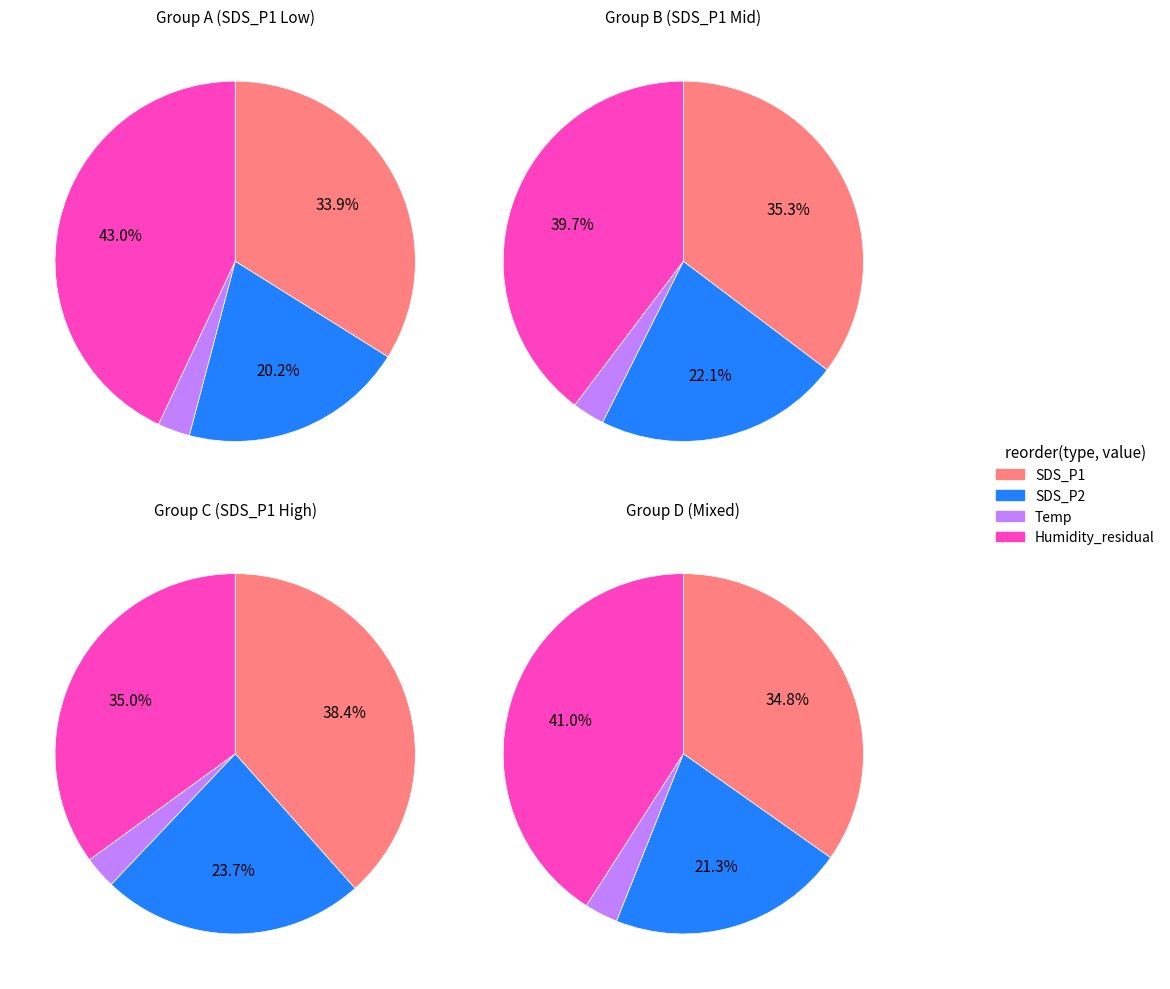

Is it true that 5 is 10% of the pie?

True